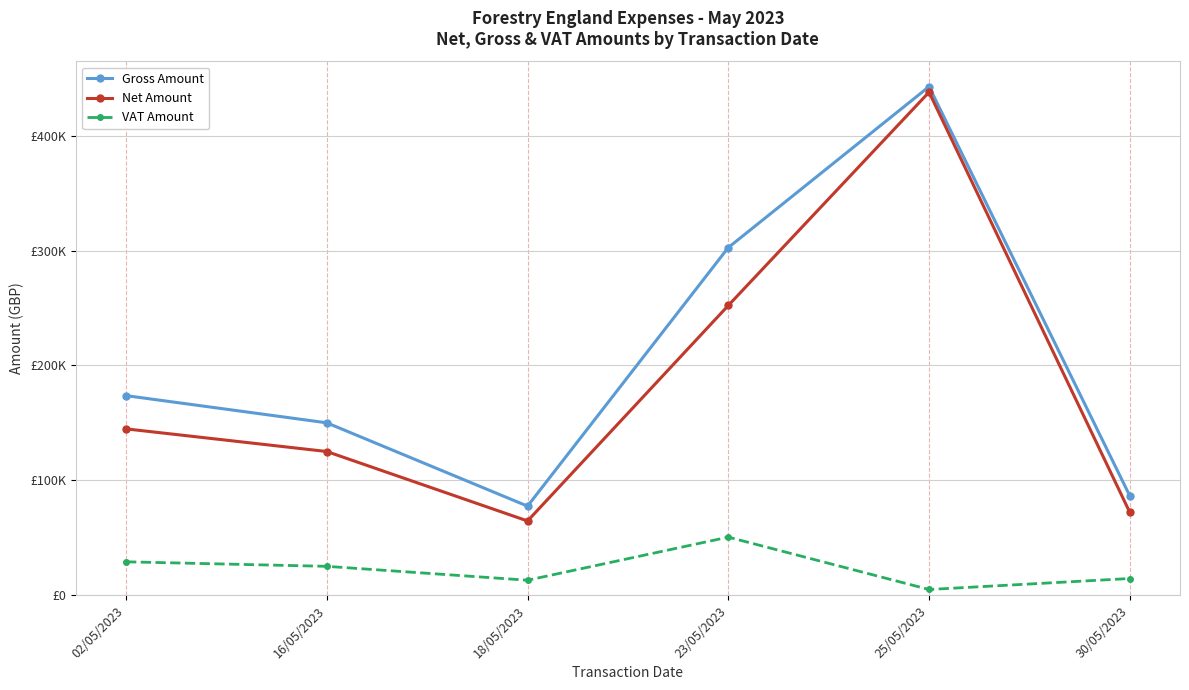

Is the value of Gross Amount at 16/05/2023 greater than the value of VAT Amount at 30/05/2023?

Yes